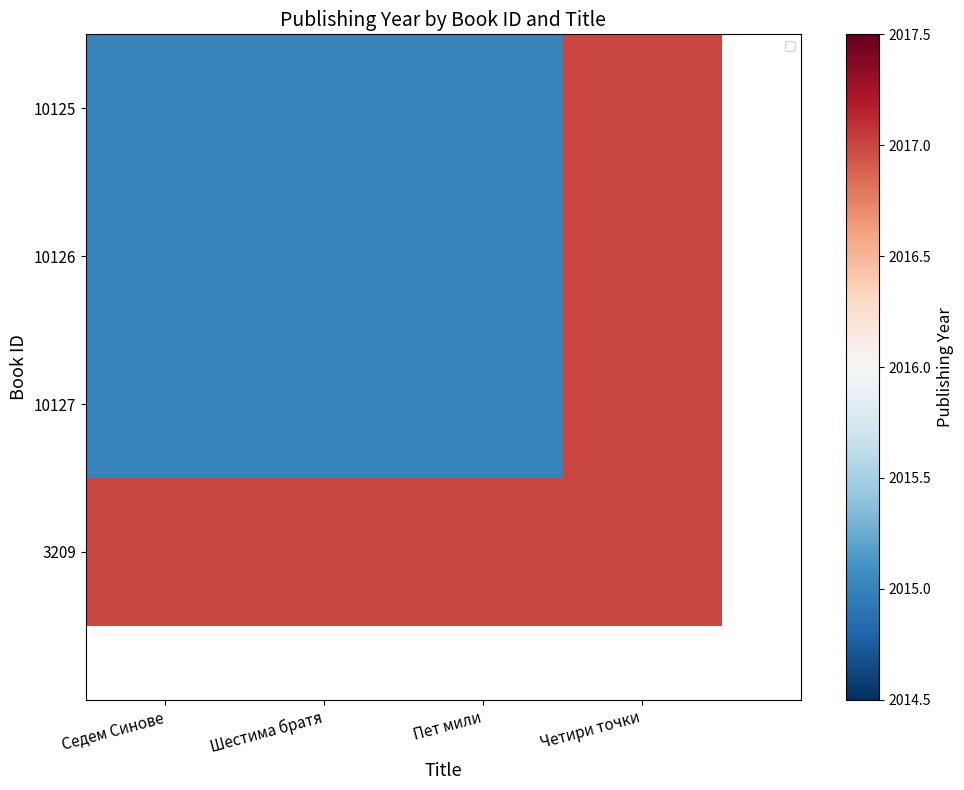

Which series has the widest spread of values?

10125